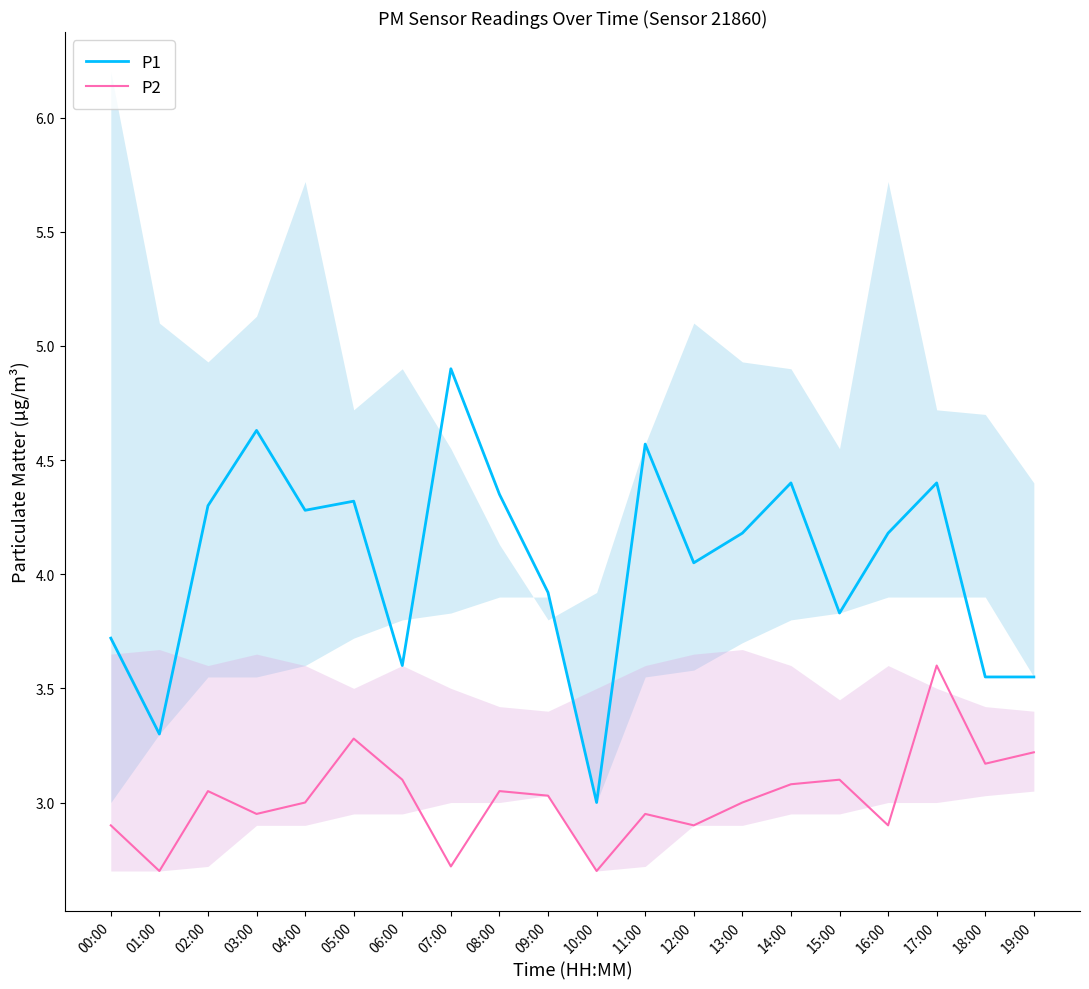

What position from the right is 15:00?

5